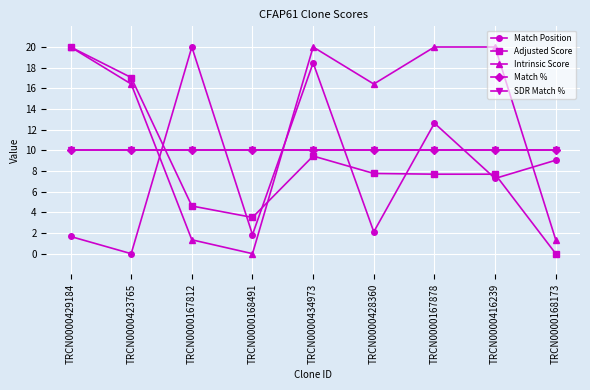

What is the total value across all series at TRCN0000423765?

53.5